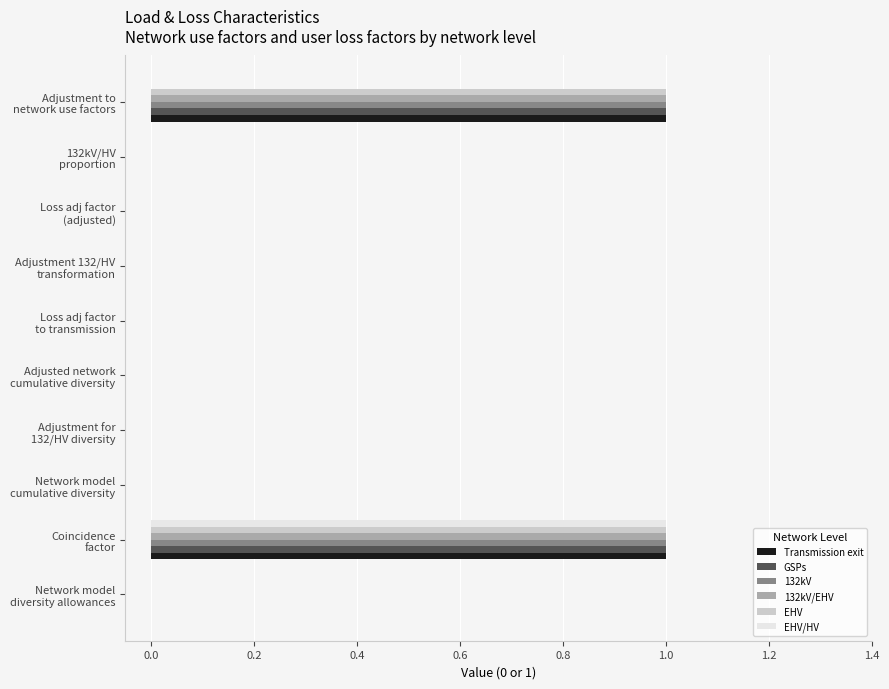

What is the difference between the second highest and minimum values in the 132kV series?

1